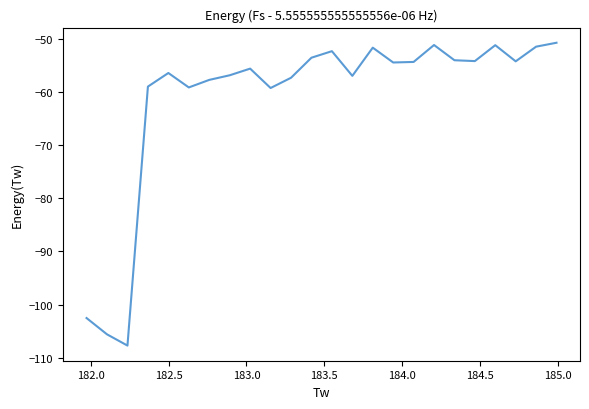

What is the difference between the maximum and minimum values?

57.1